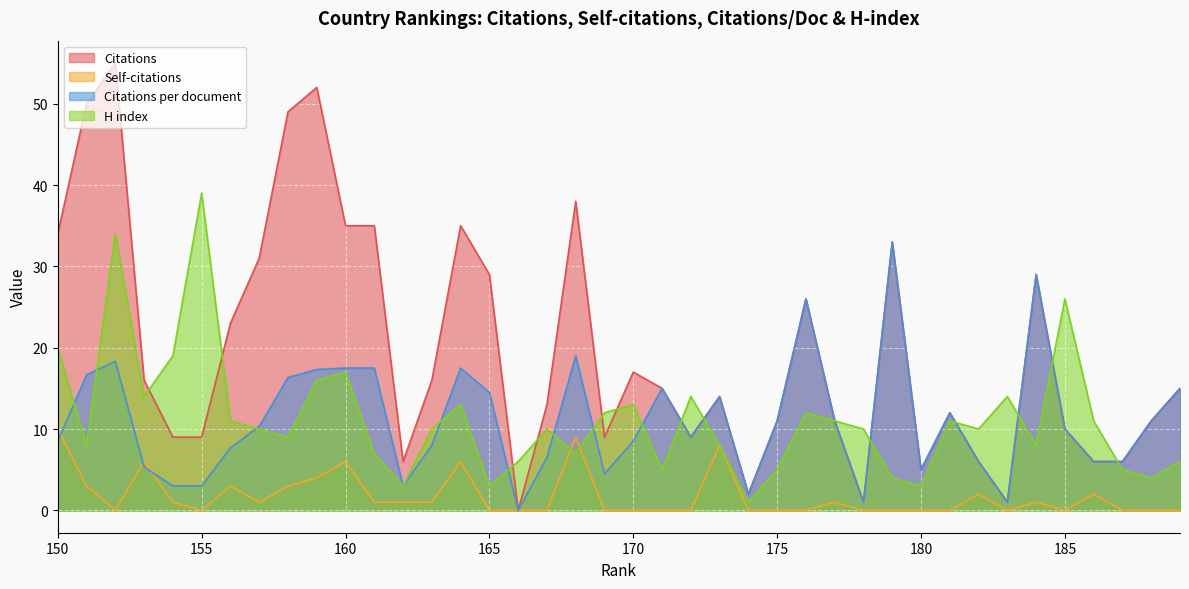

Between 170 and 158, which series saw the biggest shift?

Citations